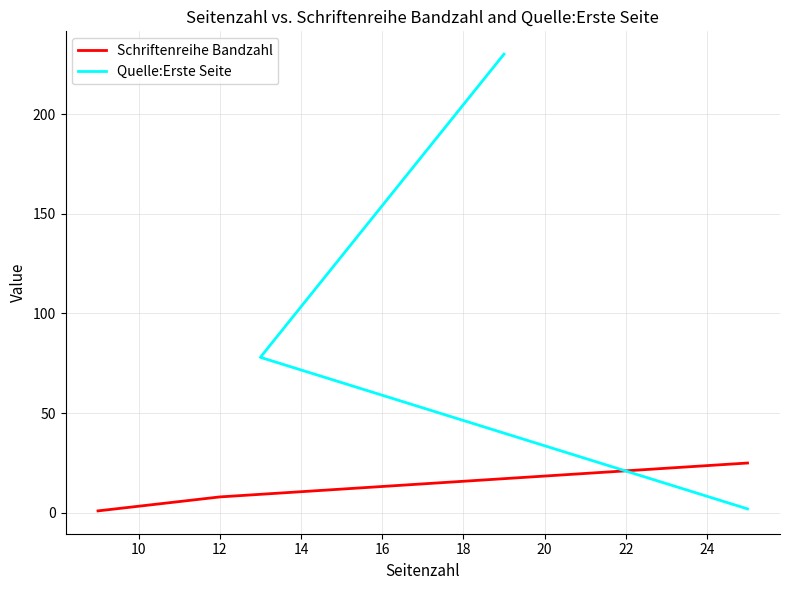

What is the difference between the second highest and minimum values in the Schriftenreihe Bandzahl series?

7